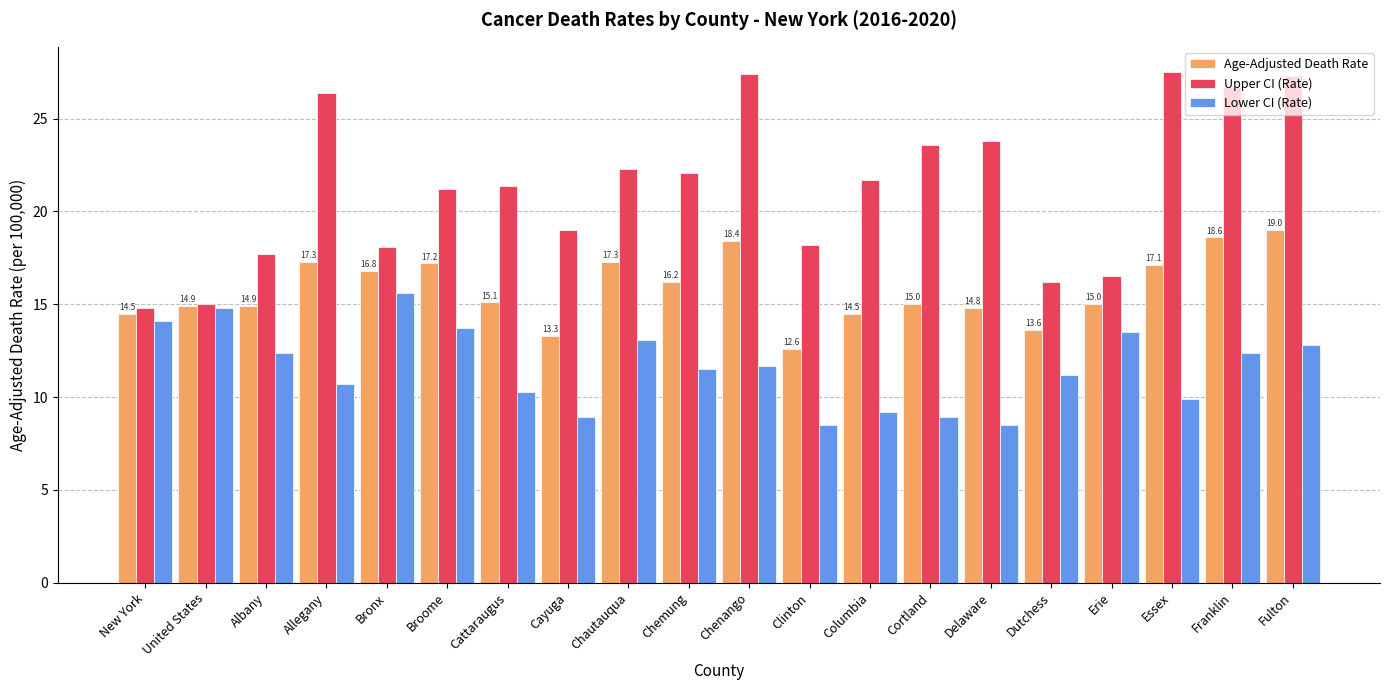

The Lower CI (Rate) series shows 4.2 at Allegany. True or false?

False